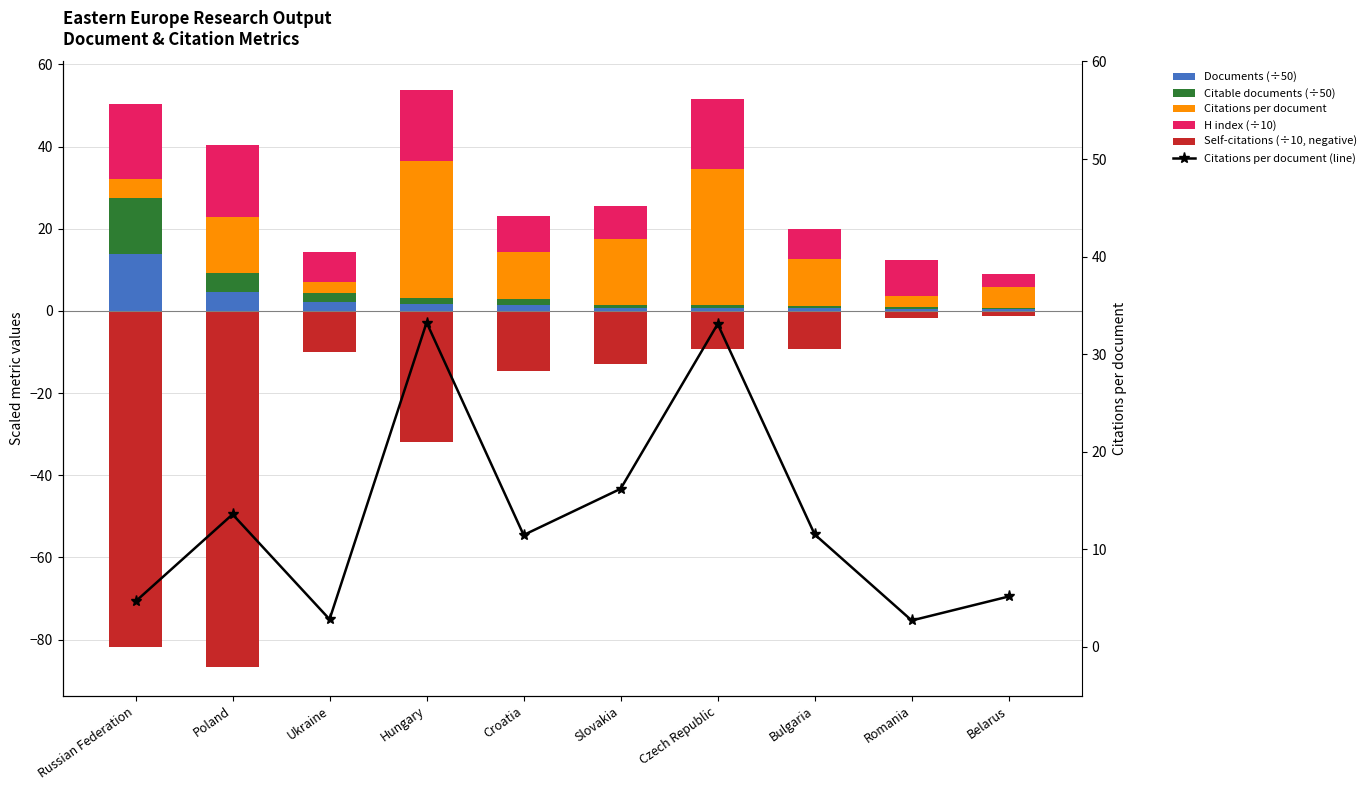

True or false: H index (÷10) has a value of 7.1 at Bulgaria.

True